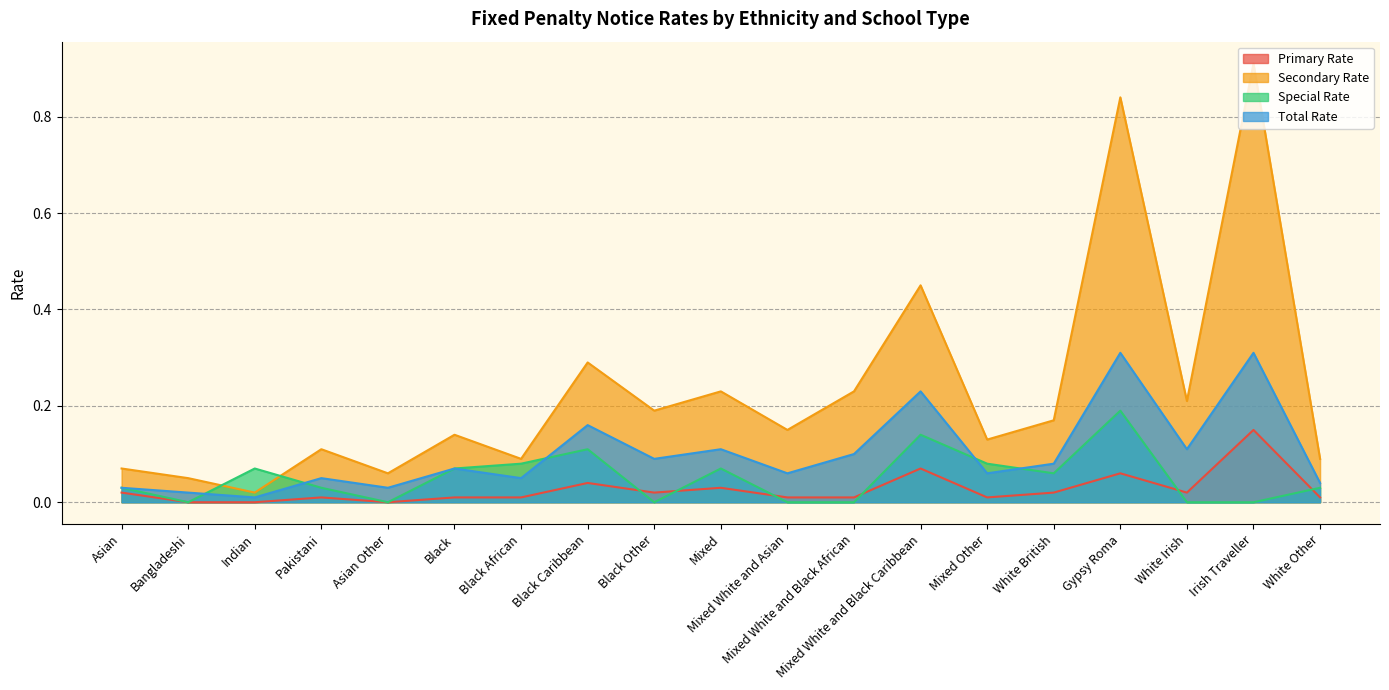

Reading right to left, what are all the values shown in this chart?

Primary Rate: 0.0	0.1	0.0	0.1	0.0	0.0	0.1	0.0	0.0	0.0	0.0	0.0	0.0	0.0	0.0	0.0	0.0	0.0	0.0
Secondary Rate: 0.1	0.9	0.2	0.8	0.2	0.1	0.5	0.2	0.1	0.2	0.2	0.3	0.1	0.1	0.1	0.1	0.0	0.1	0.1
Special Rate: 0.0	0.0	0.0	0.2	0.1	0.1	0.1	0.0	0.0	0.1	0.0	0.1	0.1	0.1	0.0	0.0	0.1	0.0	0.0
Total Rate: 0.0	0.3	0.1	0.3	0.1	0.1	0.2	0.1	0.1	0.1	0.1	0.2	0.1	0.1	0.0	0.1	0.0	0.0	0.0